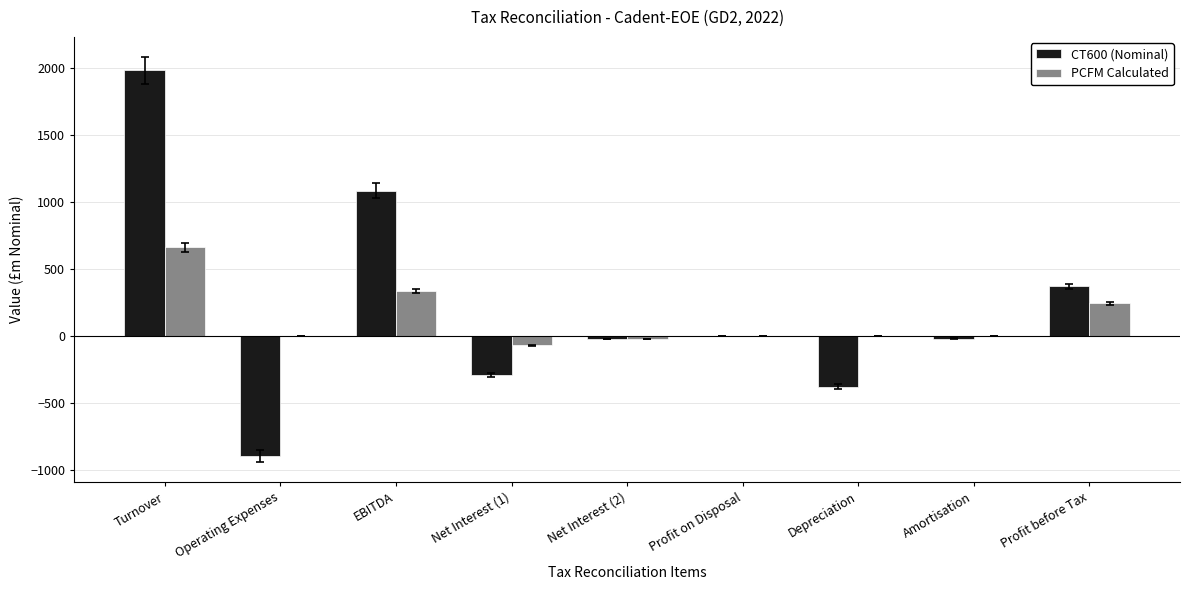

The value of CT600 (Nominal) at EBITDA is 1085.7. True or false?

True